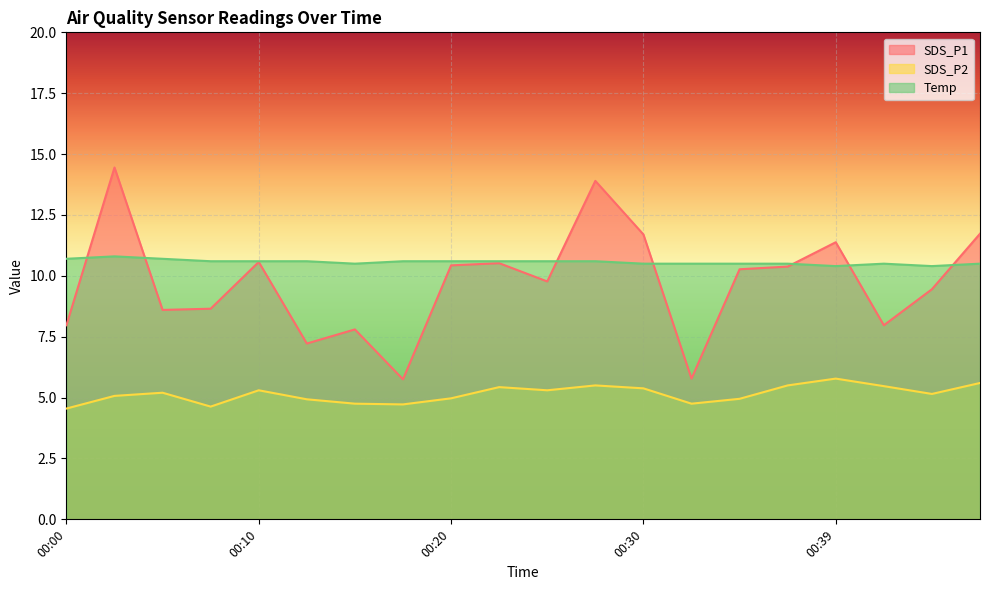

How many interior local valleys does the SDS_P1 series have?

6